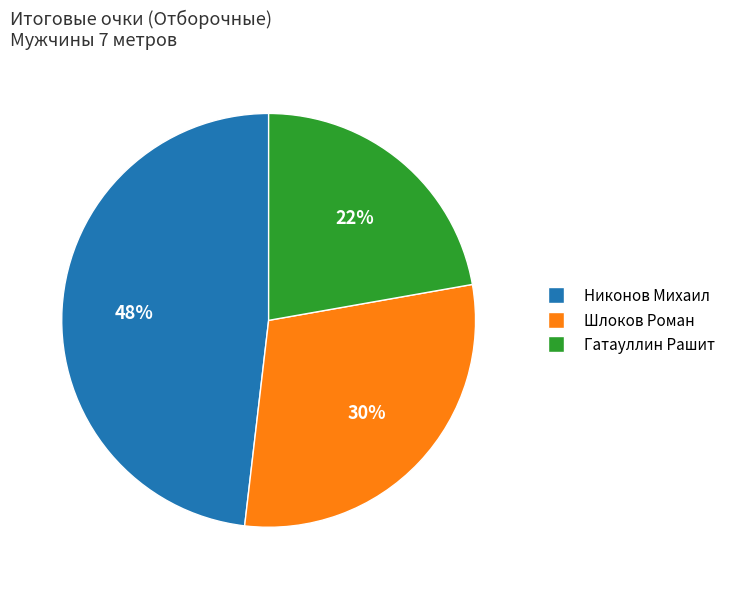

Is there a majority slice in this chart?

No